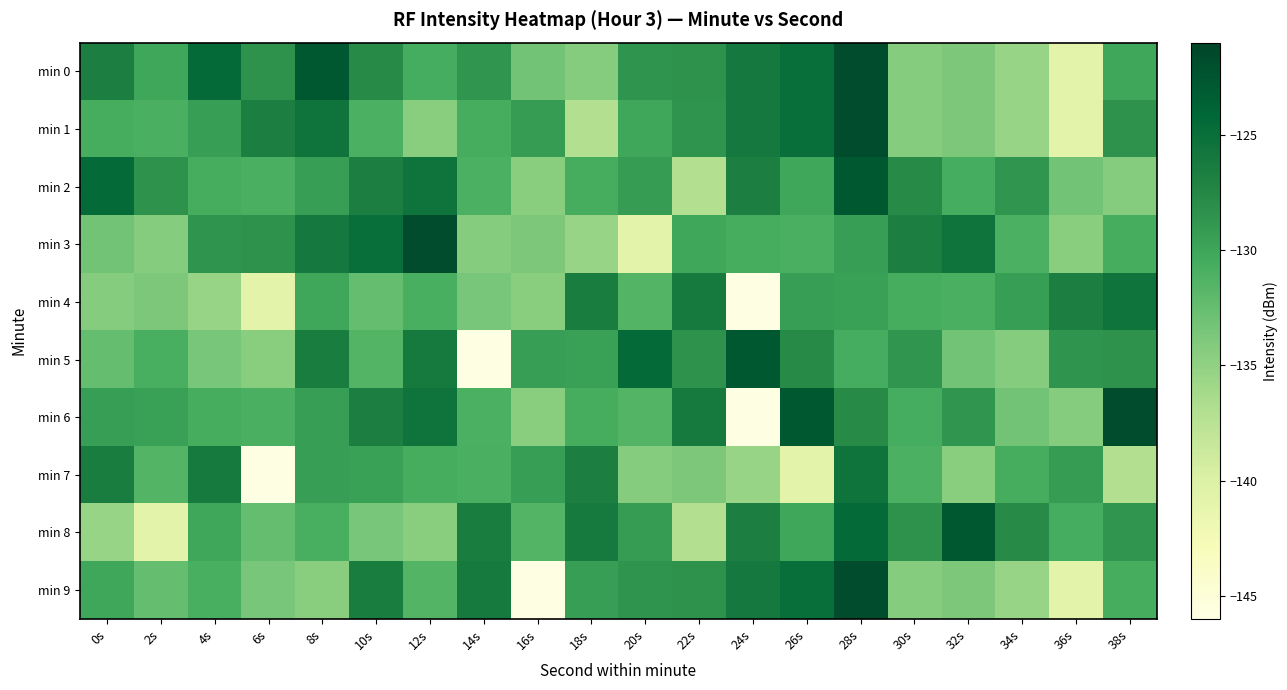

Rank the series at 38s from highest to lowest value.

min 6, min 4, min 5, min 1, min 8, min 0, min 9, min 3, min 2, min 7